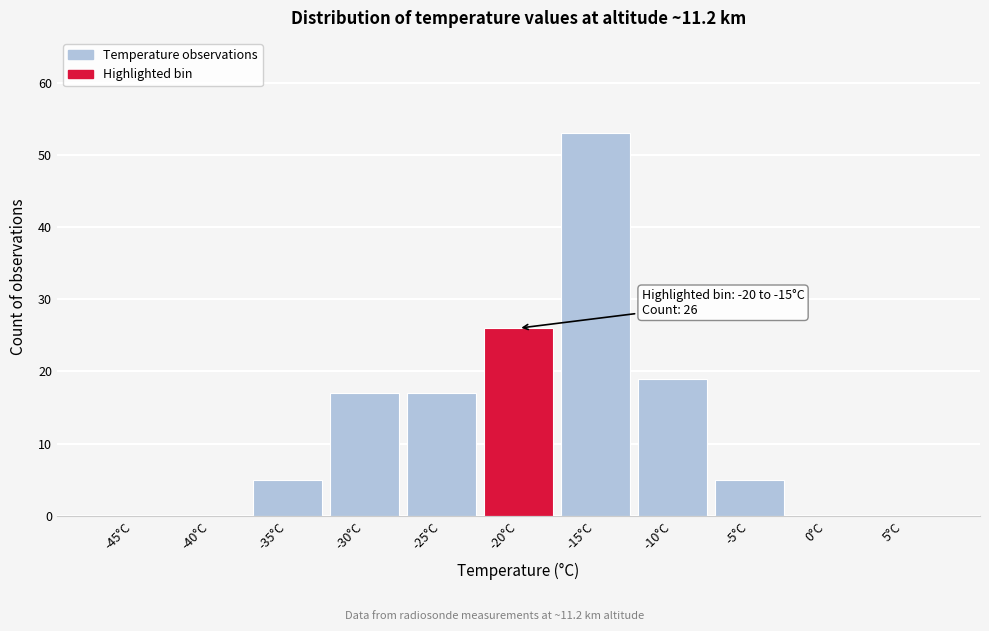

Reading left to right, extract all data points from this chart.

-45°C=0	-40°C=0	-35°C=5	-30°C=17	-25°C=17	-20°C=26	-15°C=53	-10°C=19	-5°C=5	0°C=0	5°C=0